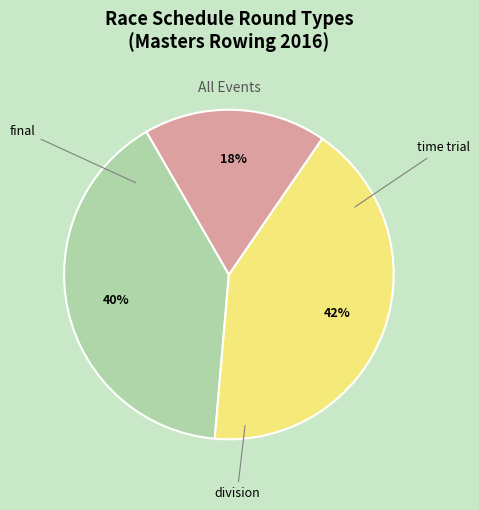

Is there a majority slice in this chart?

No